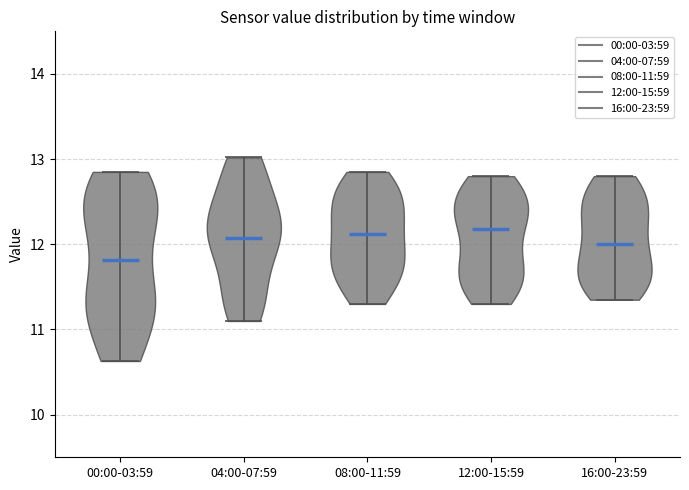

Reading left to right, read every violin against the y-axis: where its median line is, and the lowest and highest points it reaches. The values are not printed on the chart, so give them approximately, as read against the axis.

00:00-03:59: median line 11.8, lowest point 10.6, highest point 12.9
04:00-07:59: median line 12.1, lowest point 11.1, highest point 13.0
08:00-11:59: median line 12.1, lowest point 11.3, highest point 12.9
12:00-15:59: median line 12.2, lowest point 11.3, highest point 12.8
16:00-23:59: median line 12.0, lowest point 11.4, highest point 12.8